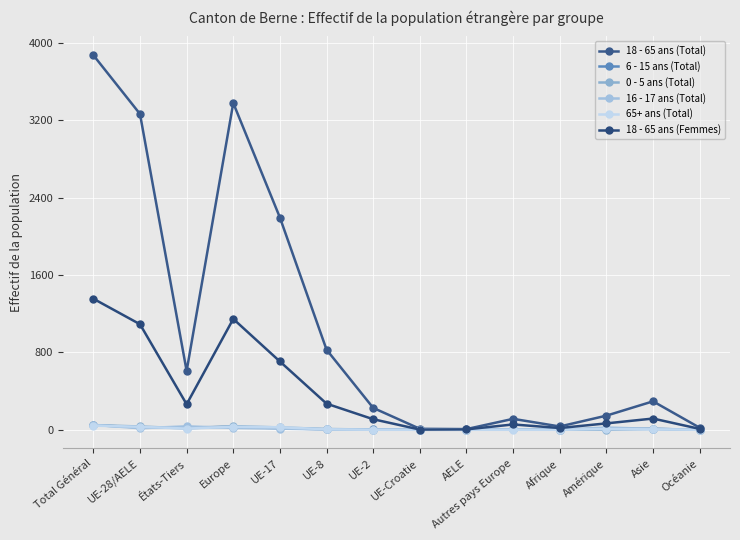

True or false: 18 - 65 ans (Femmes) has a value of 1091 at UE-28/AELE.

True